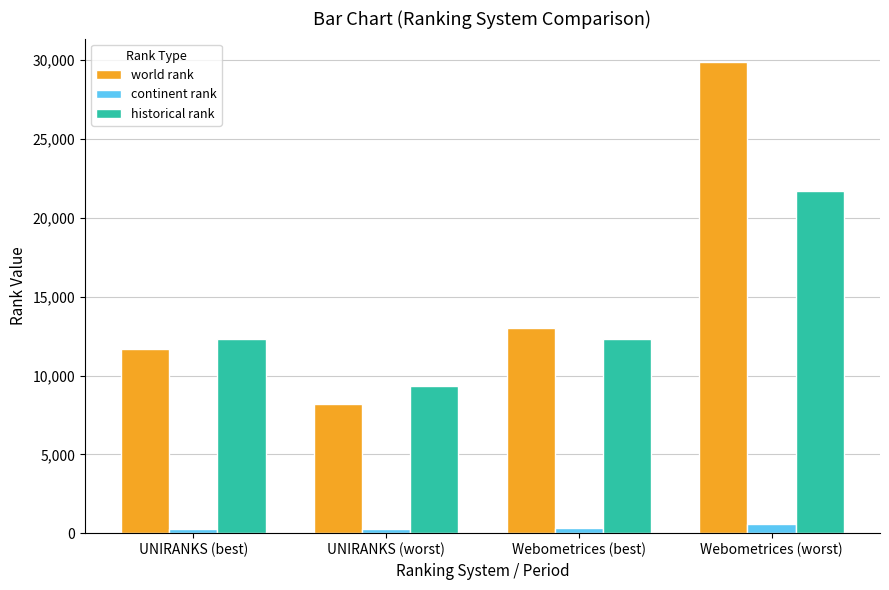

Rank the categories by world rank value from highest to lowest.

Webometrices (worst), Webometrices (best), UNIRANKS (best), UNIRANKS (worst)